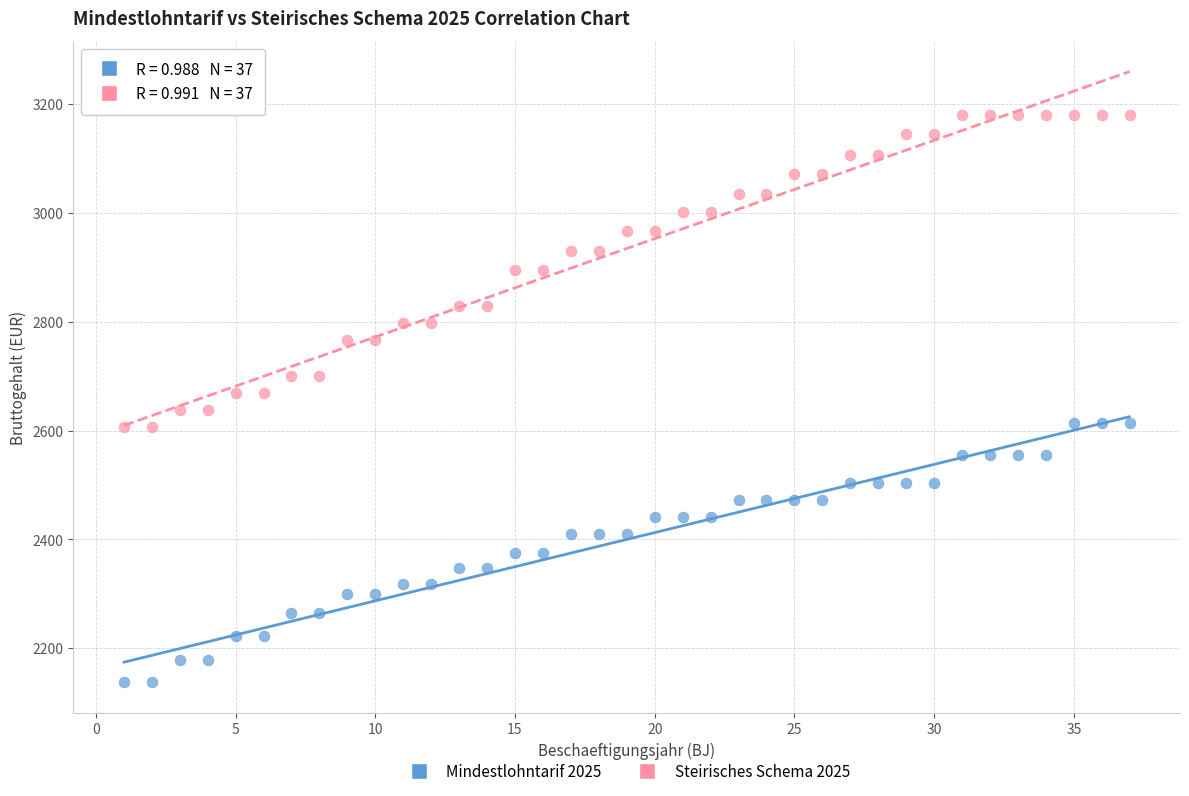

Which series reaches the maximum Y coordinate?

Steirisches Schema 2025